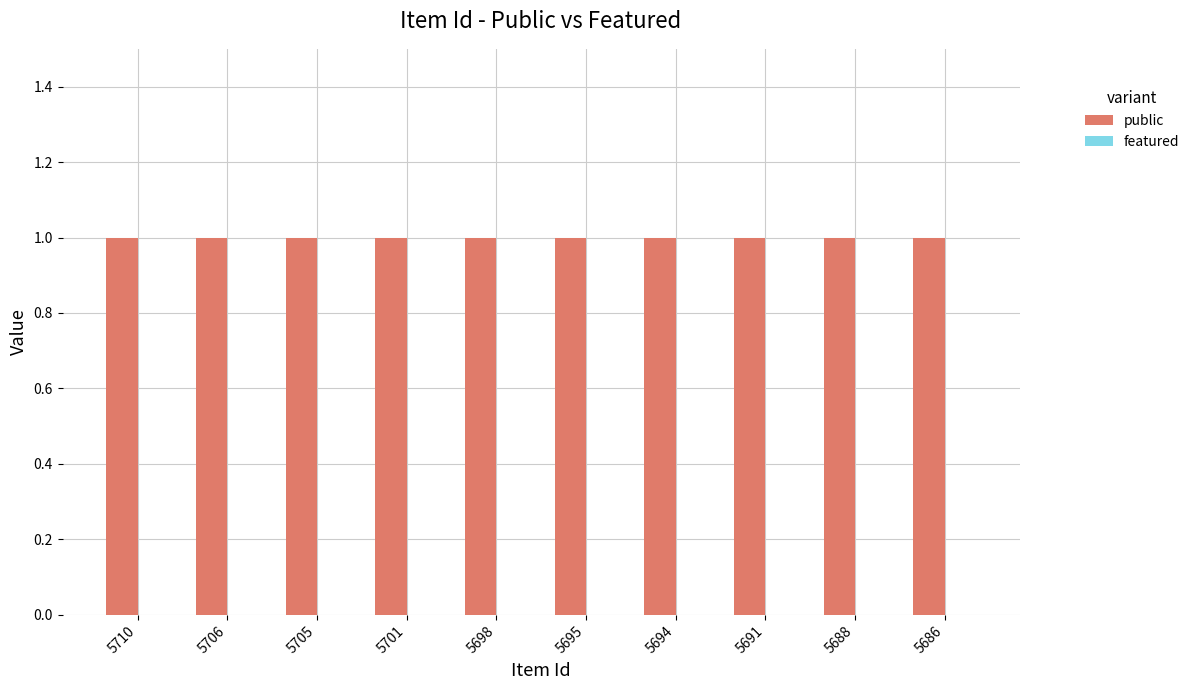

Rank the series at 5695 from lowest to highest value.

featured, public